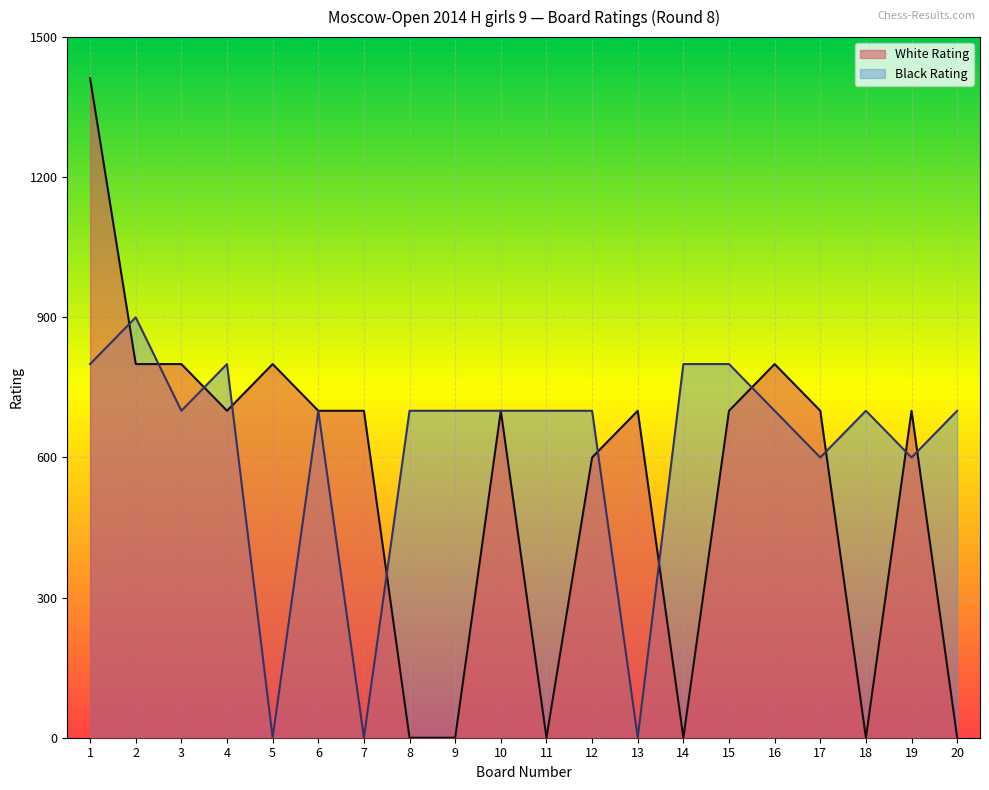

Rank the categories by White Rating value from highest to lowest.

1, 2, 3, 5, 16, 4, 6, 7, 10, 13, 15, 17, 19, 12, 8, 9, 11, 14, 18, 20